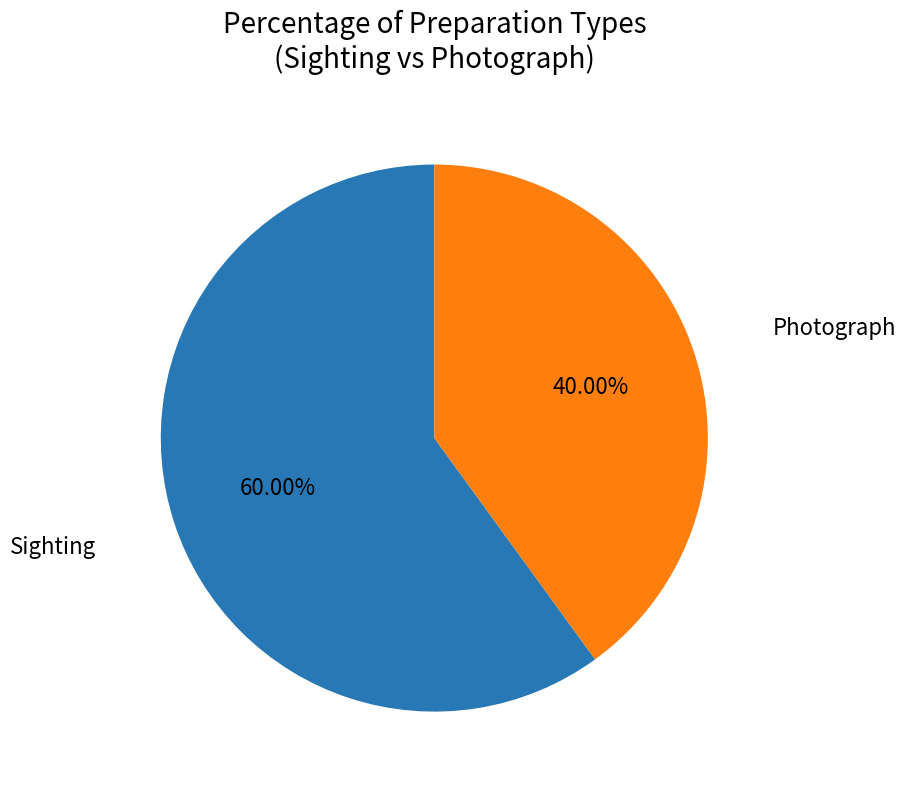

Is there any slice that represents more than half of the pie?

Yes